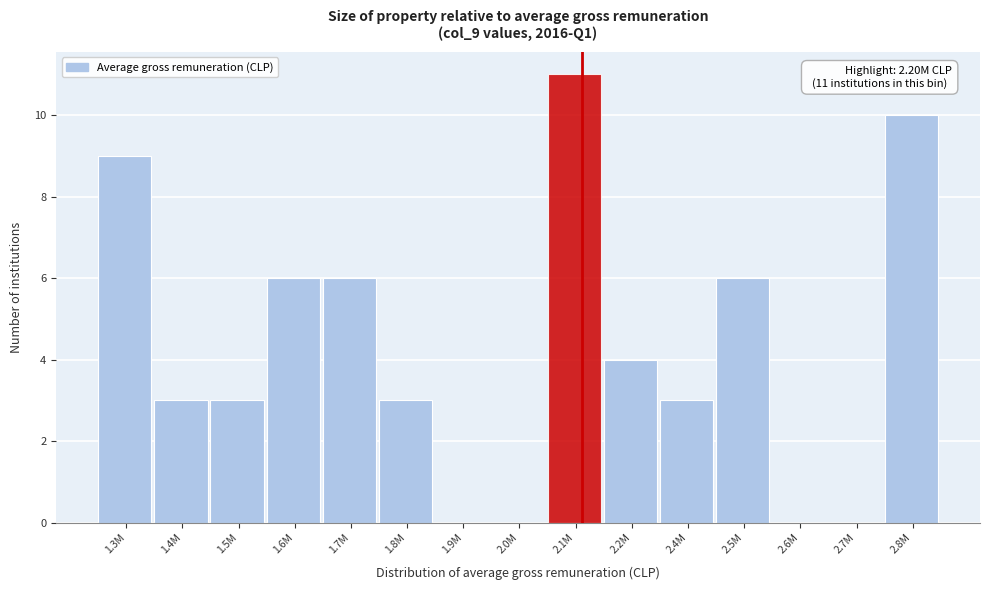

Reading left to right, list all the values displayed in this chart.

1.3M=9	1.4M=3	1.5M=3	1.6M=6	1.7M=6	1.8M=3	1.9M=0	2.0M=0	2.1M=11	2.2M=4	2.4M=3	2.5M=6	2.6M=0	2.7M=0	2.8M=10